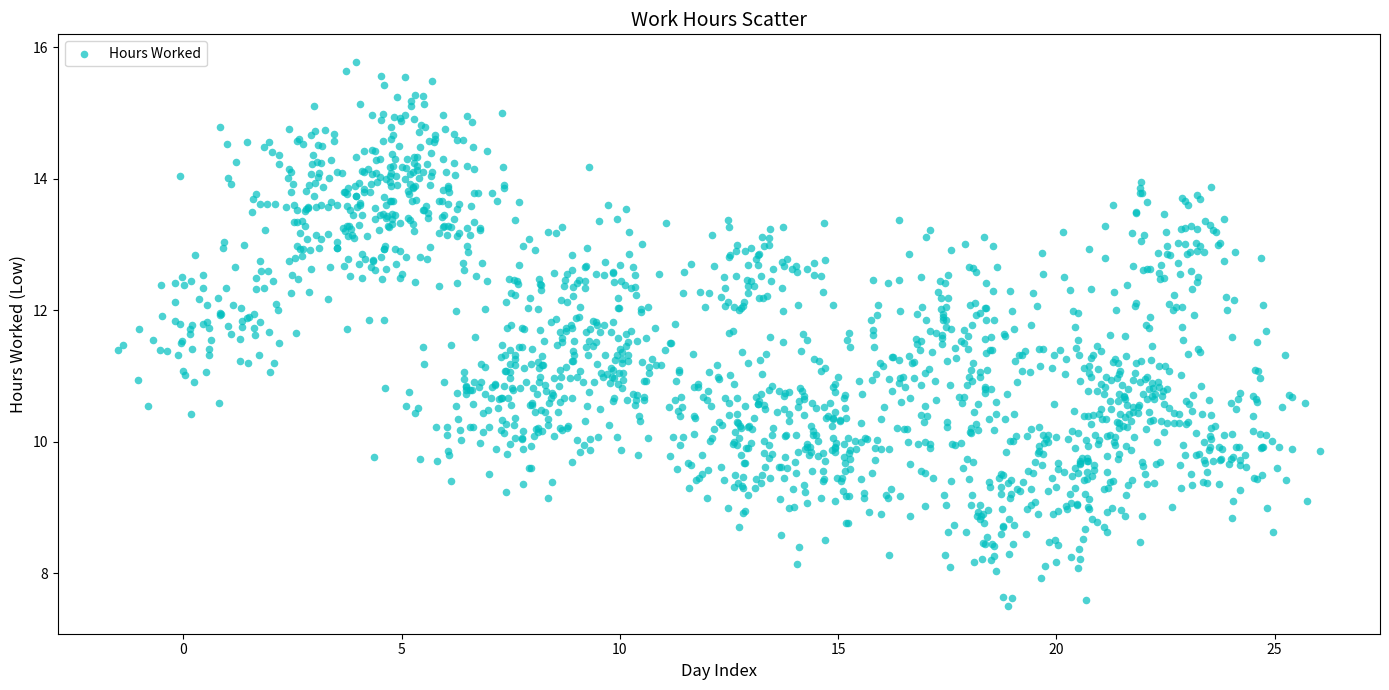

What is the range of X values (max minus min)?

27.5